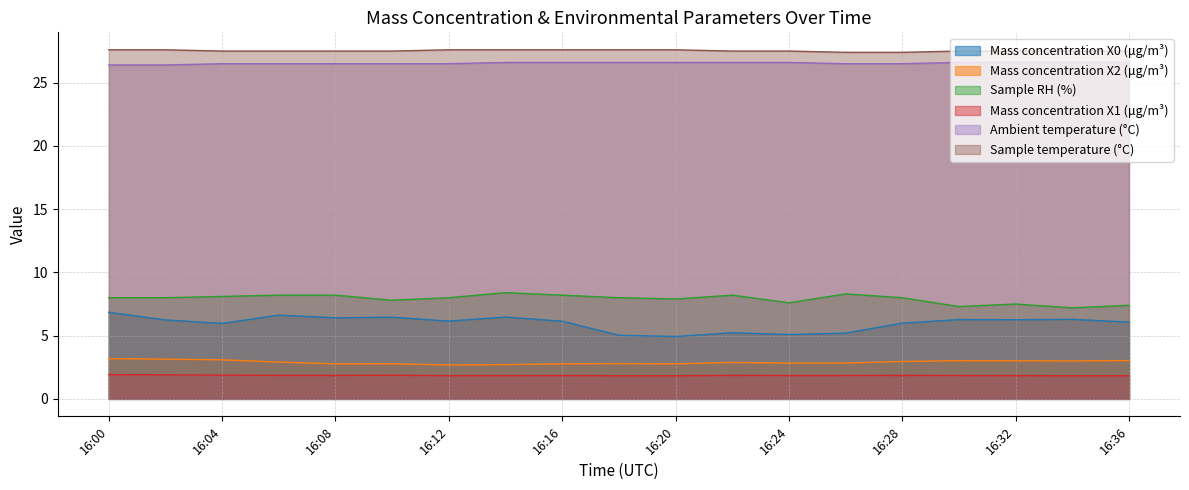

At which label does Sample RH (%) first exceed 8?

16:04